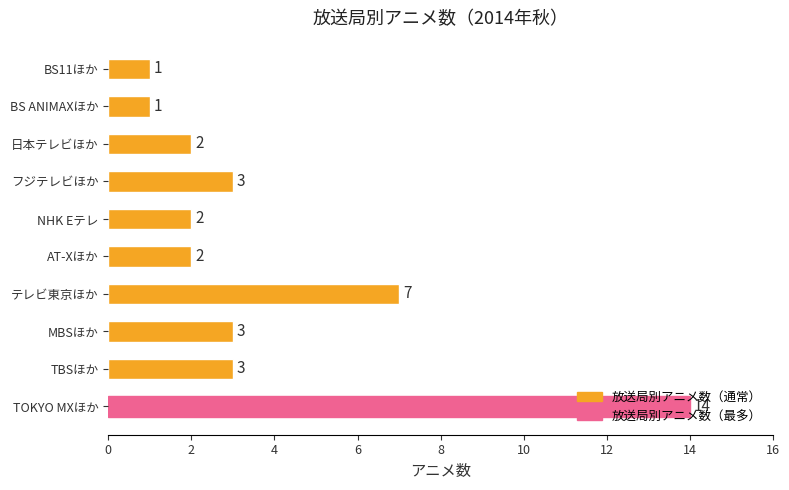

The chart shows a value of 9 at TOKYO MXほか. True or false?

False